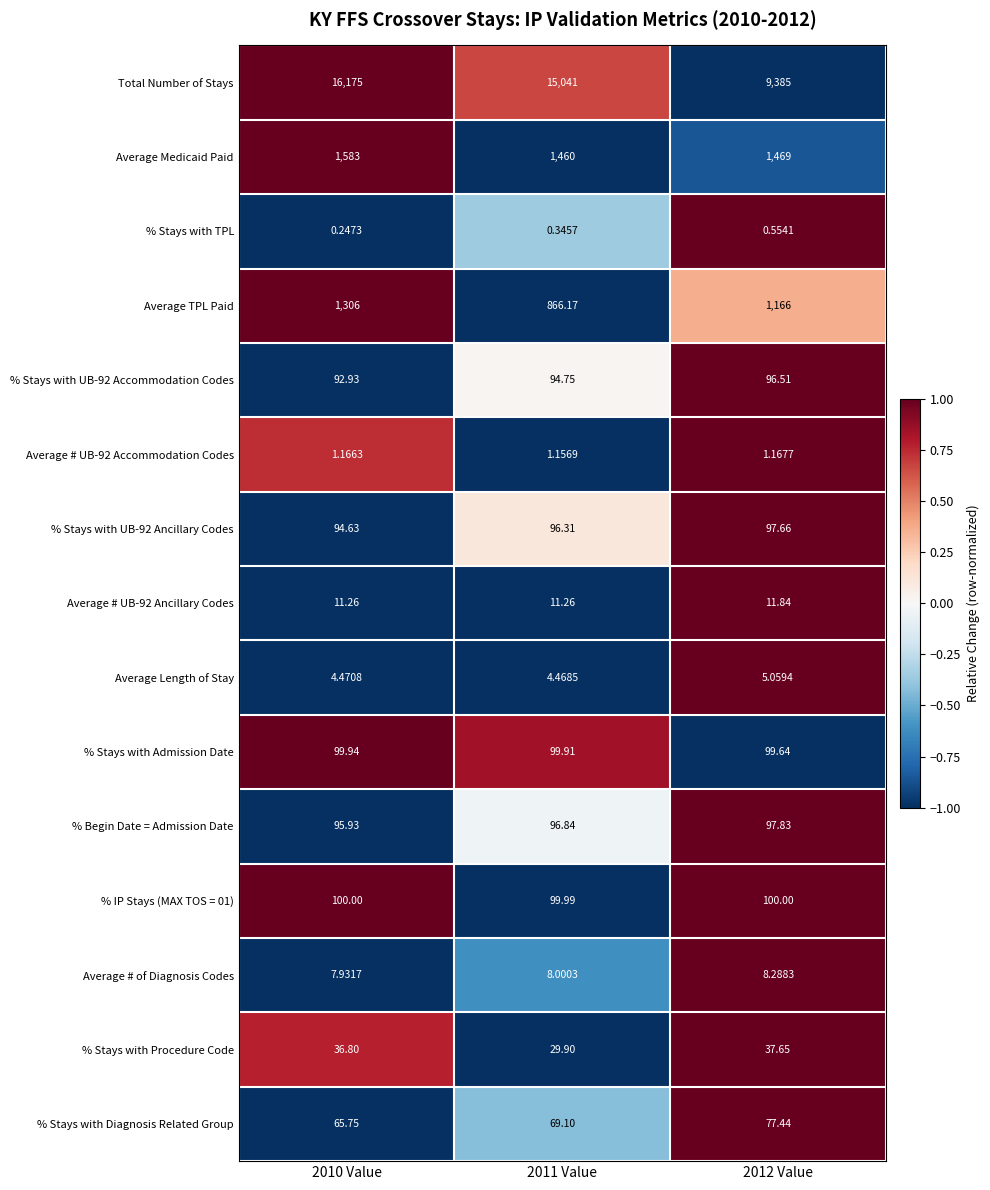

Which series has the widest spread of values?

Total Number of Stays